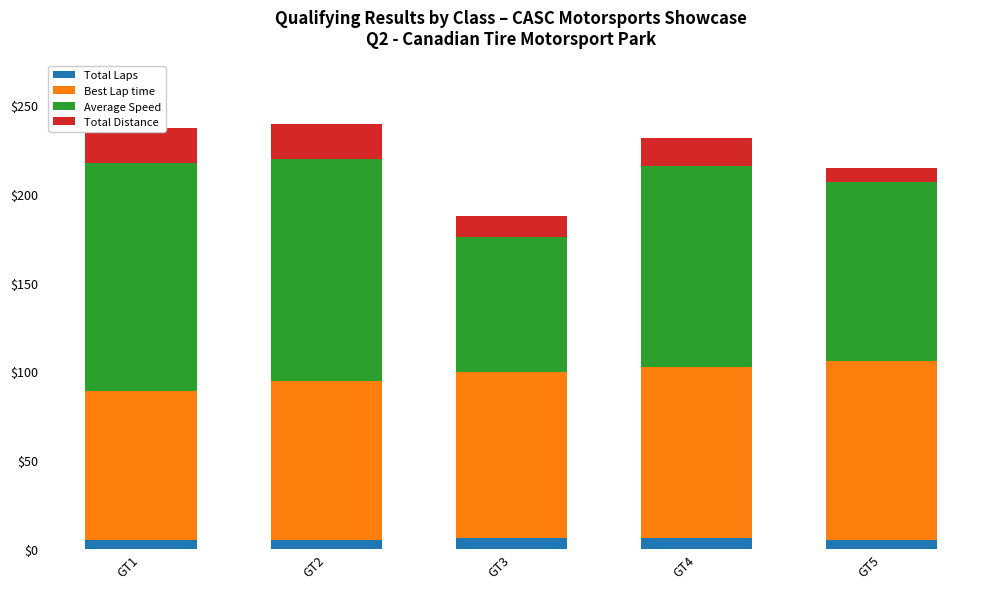

How many values in the Total Laps series exceed 5?

2